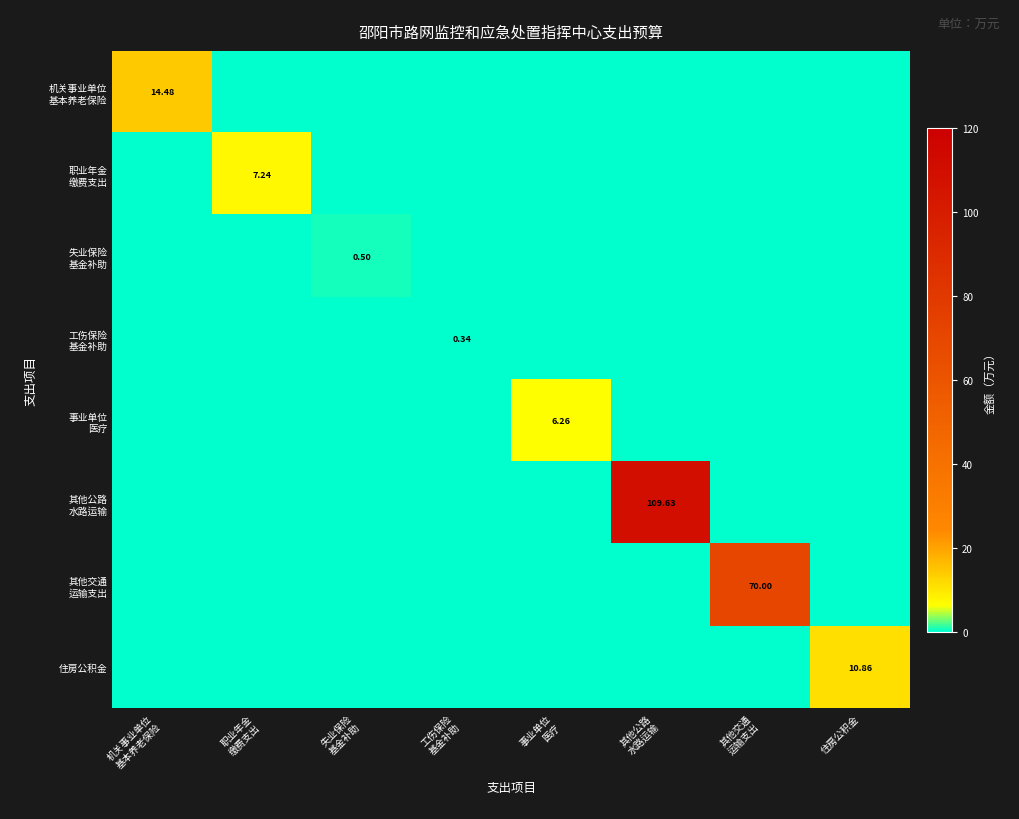

How many positive values does the 机关事业单位 基本养老保险 series have?

1